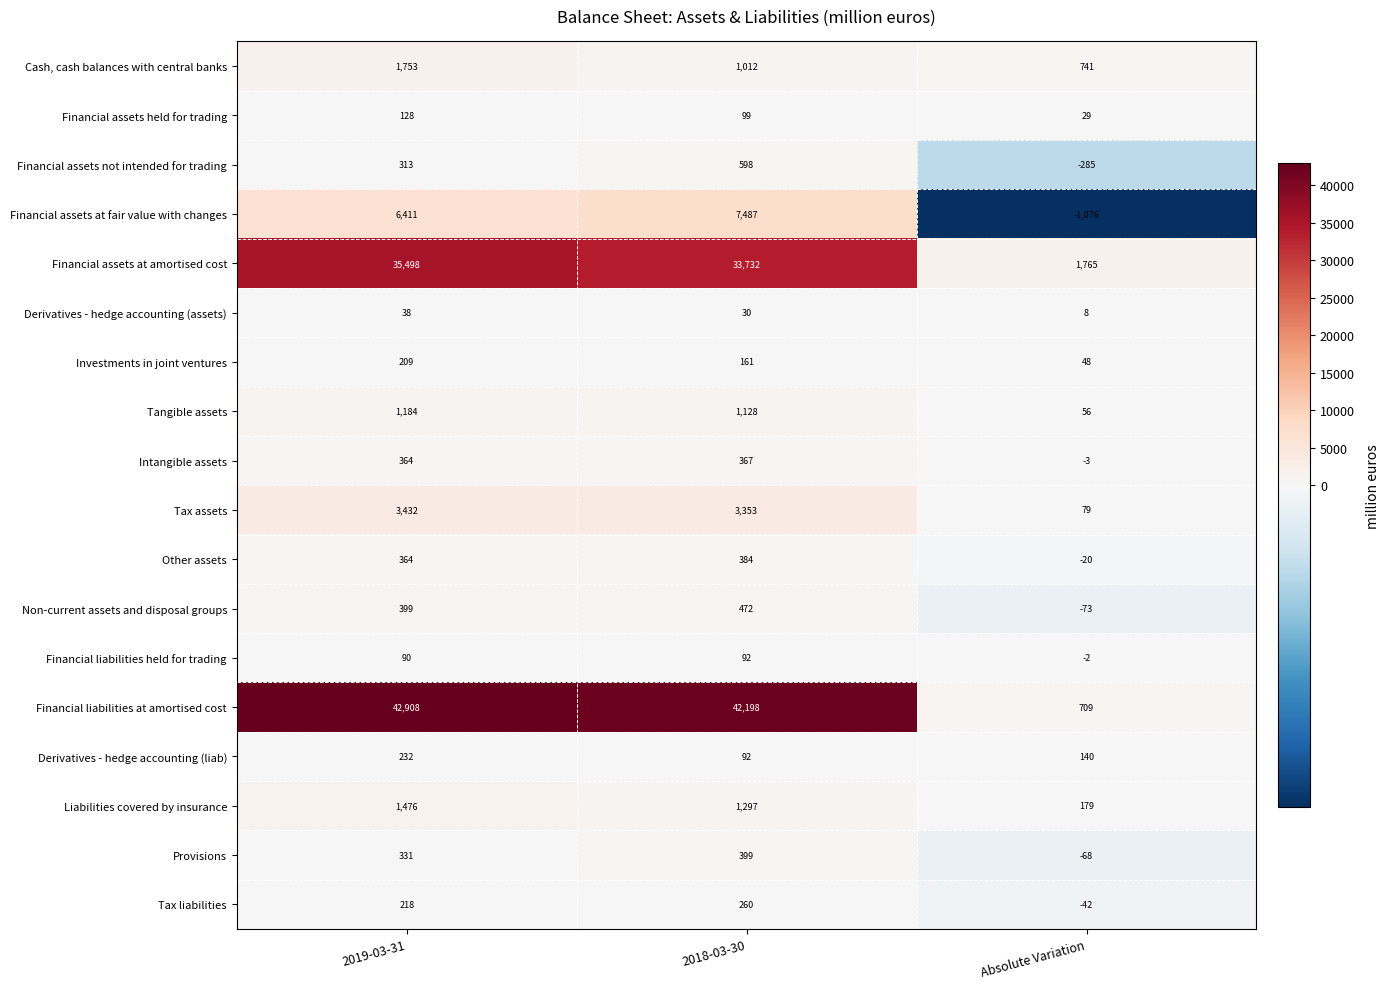

At which label does Derivatives - hedge accounting (liab) first exceed 140?

2019-03-31